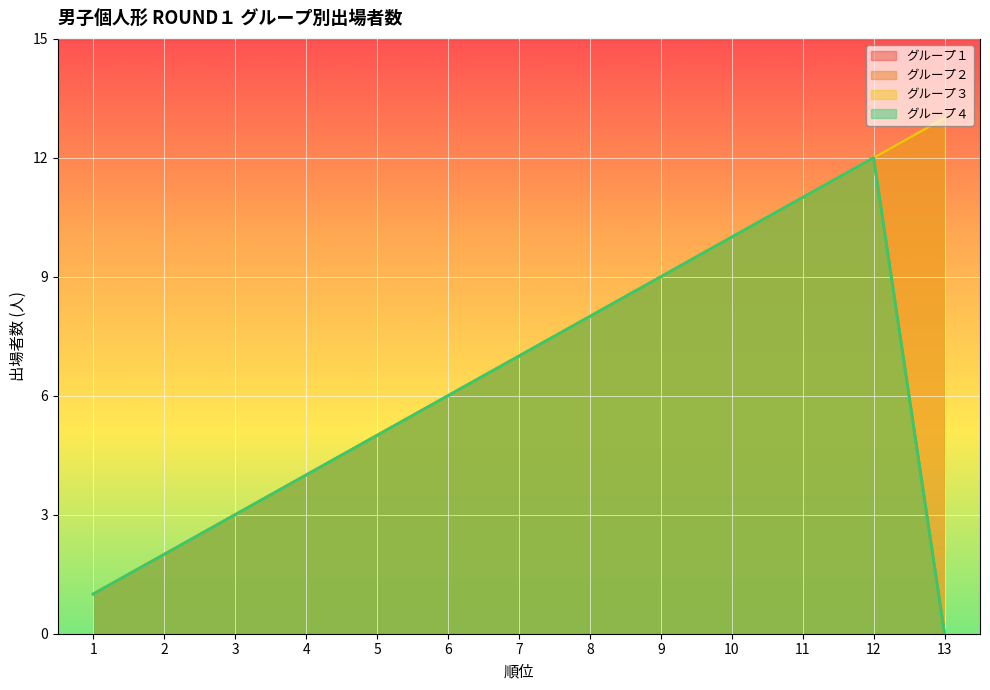

True or false: グループ３ and グループ１ cross at least once.

False